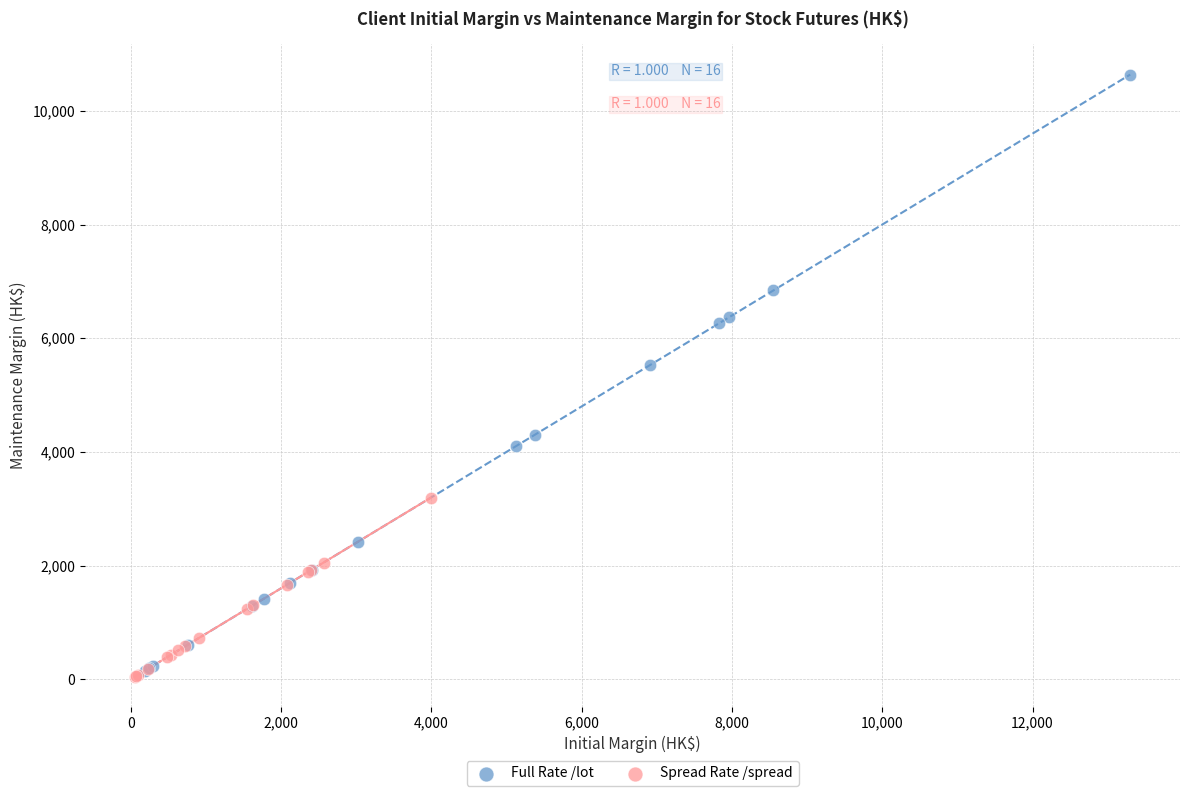

What are all the series names shown in the legend?

Full Rate /lot, Spread Rate /spread